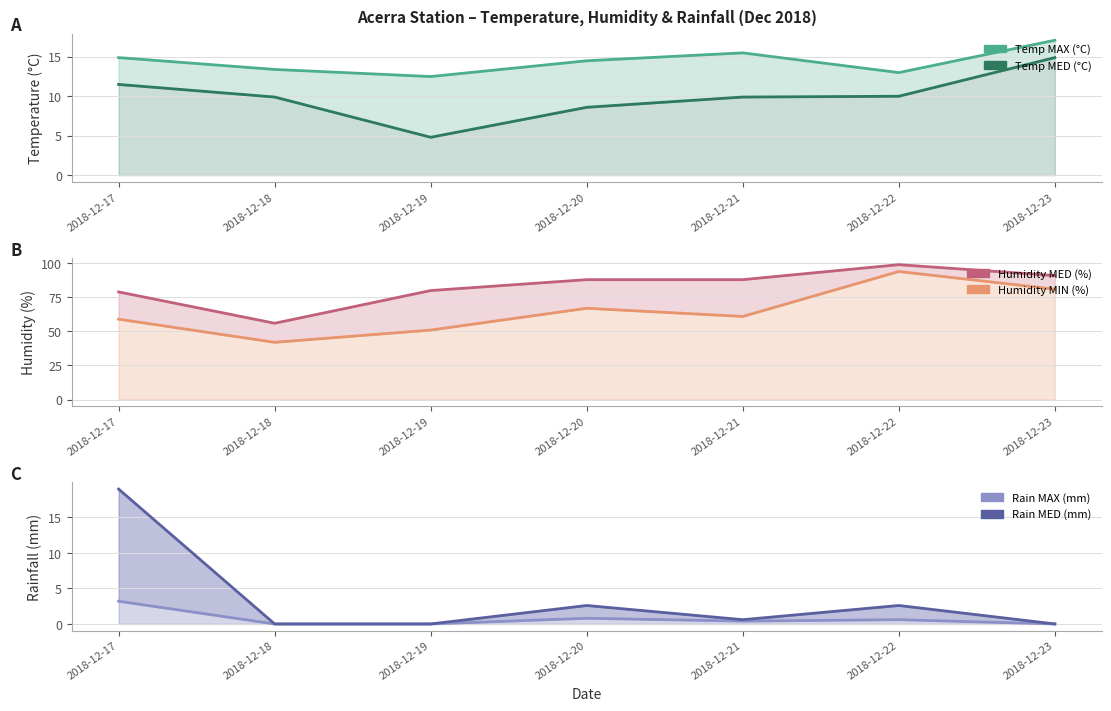

What is the sum of all Temp MAX (°C) values?

100.9